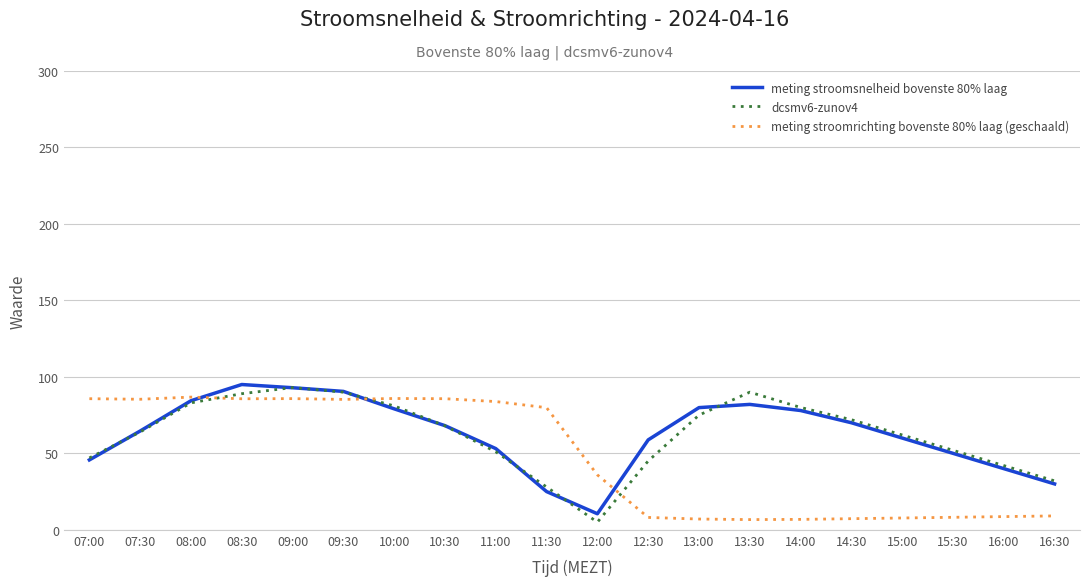

How many lines are shown in the chart?

3